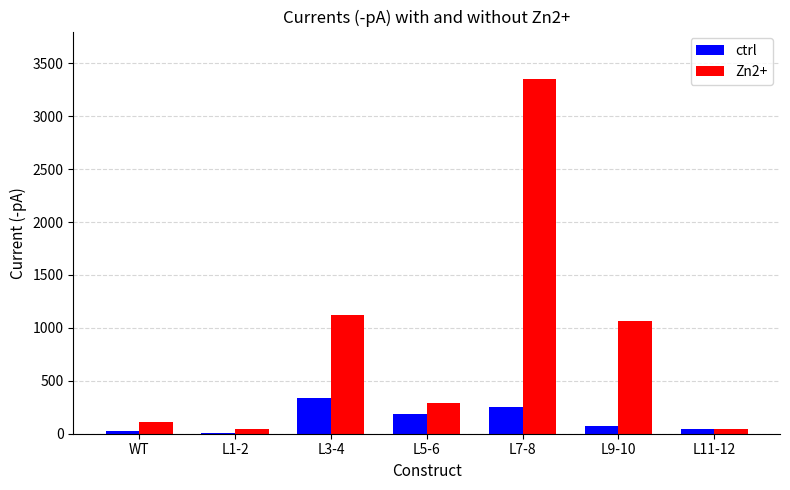

The value of Zn2+ at WT is 113.7. True or false?

True